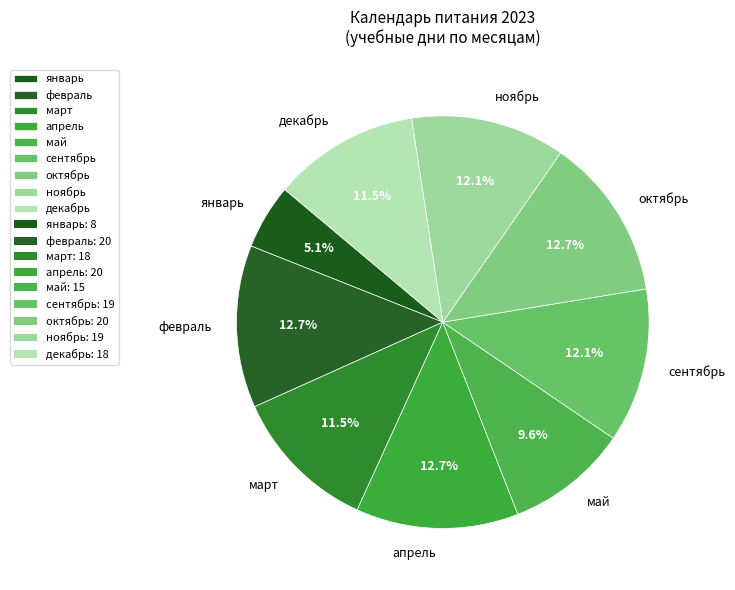

To the nearest percent, what percentage of the pie is апрель?

13%